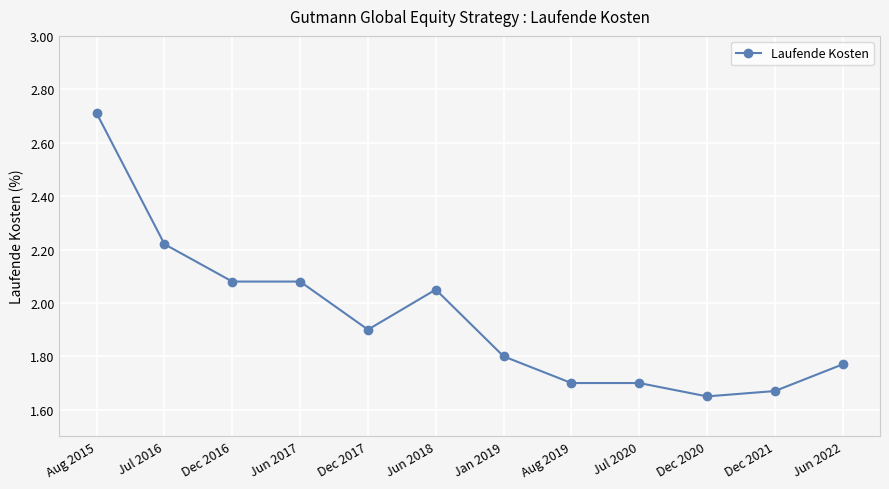

The value at Jun 2017 is 3.7. True or false?

False